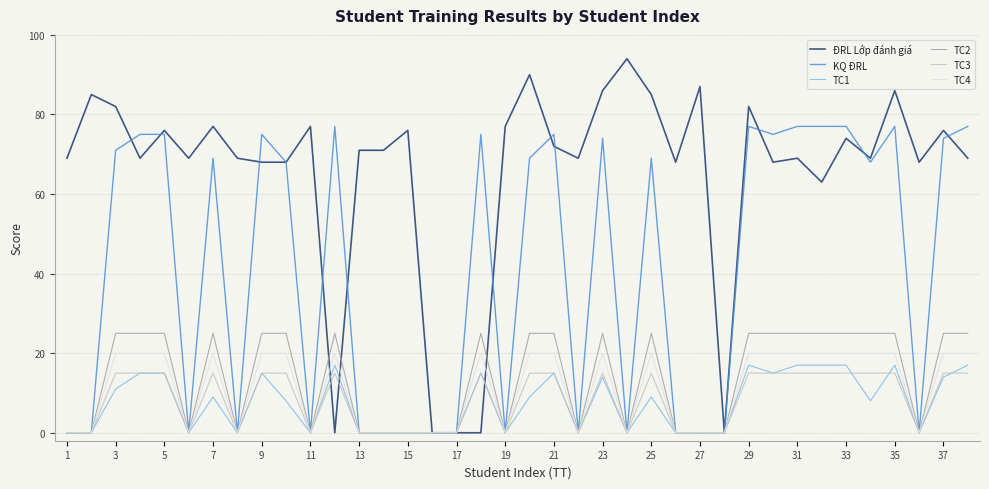

Which series has the largest total across all categories?

ĐRL Lớp đánh giá